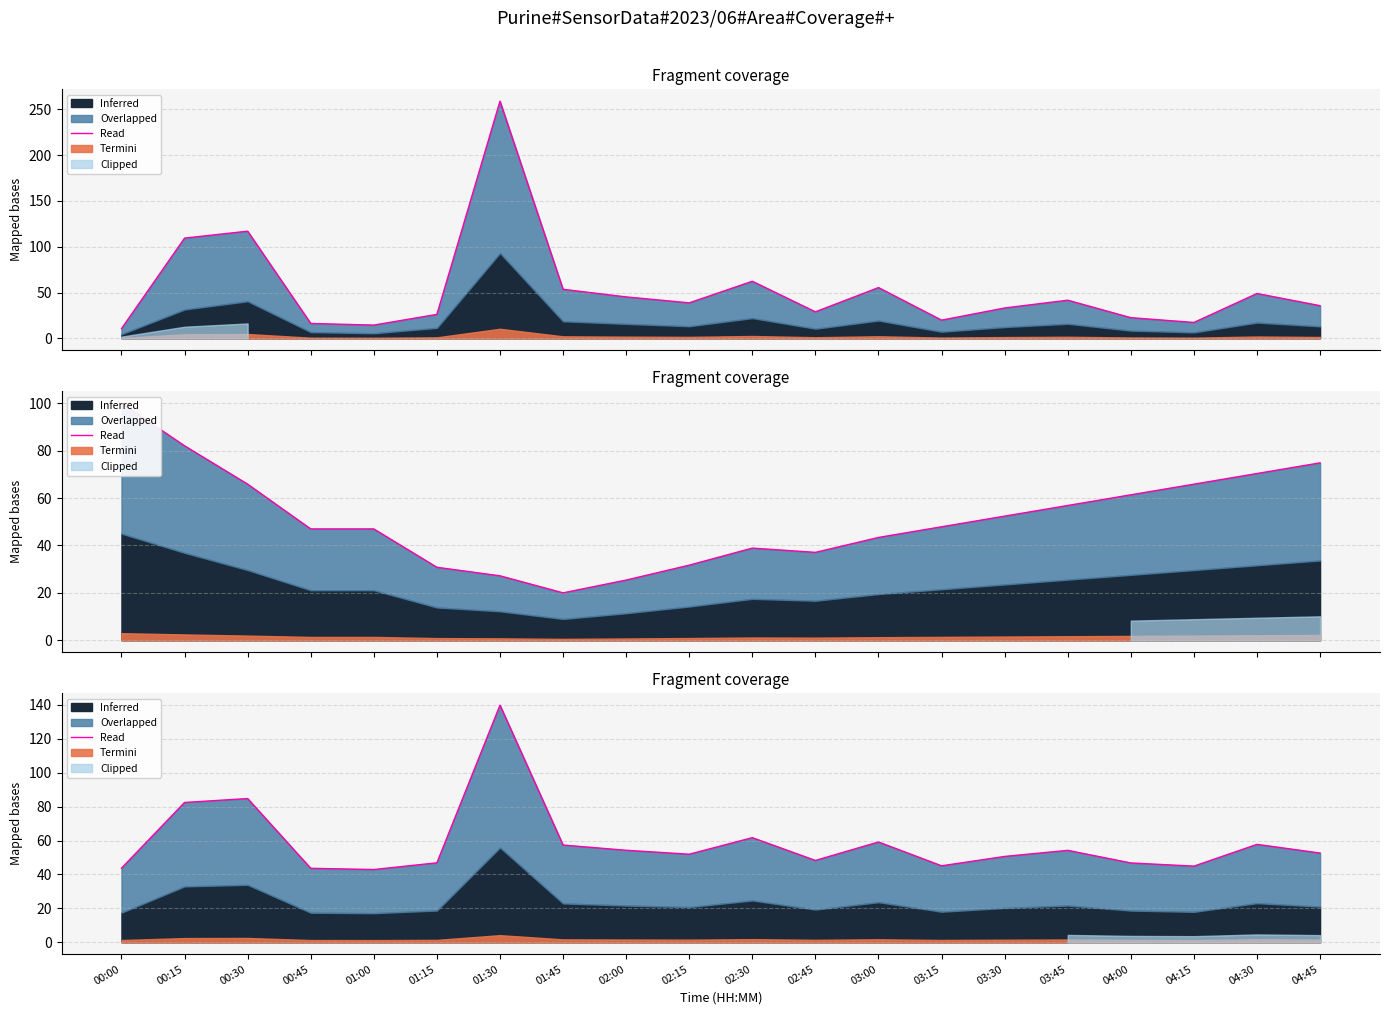

What is the label of the 20th point from the right?

00:00